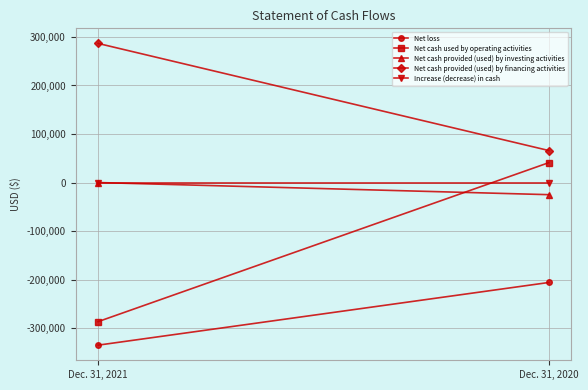

What are all the series names shown in the legend?

Net loss, Net cash used by operating activities, Net cash provided (used) by investing activities, Net cash provided (used) by financing activities, Increase (decrease) in cash